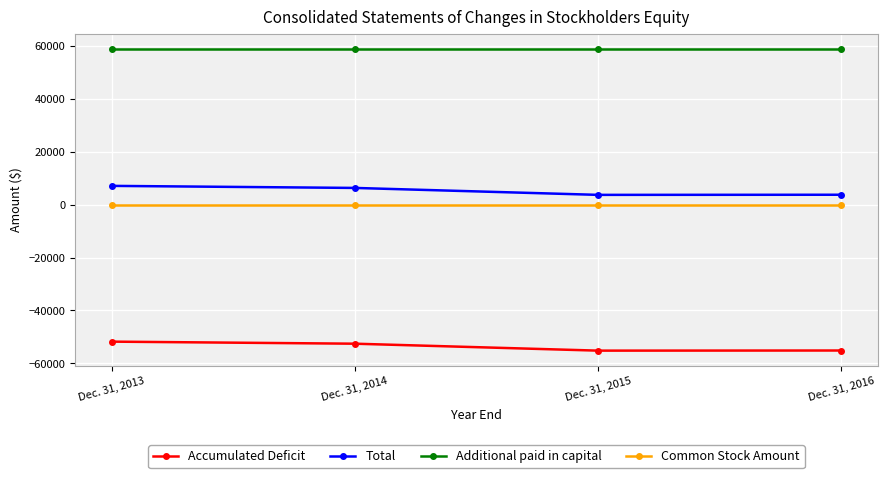

The Additional paid in capital series shows 58838 at Dec. 31, 2015. True or false?

True